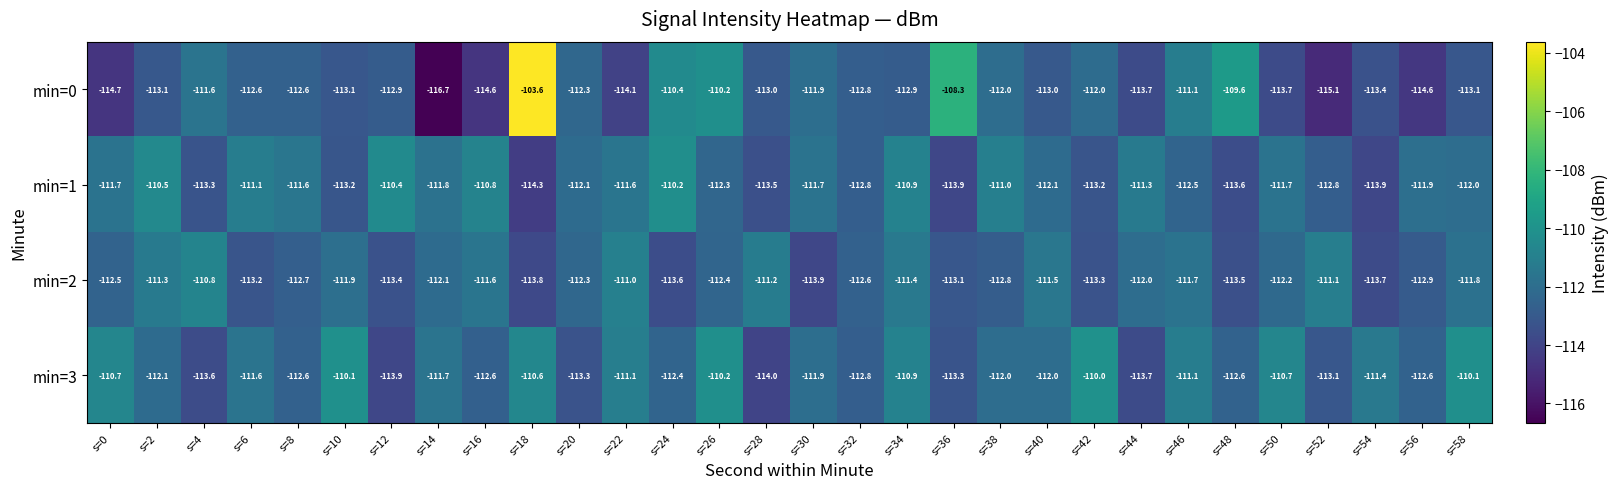

How many categories are shown in the chart?

30